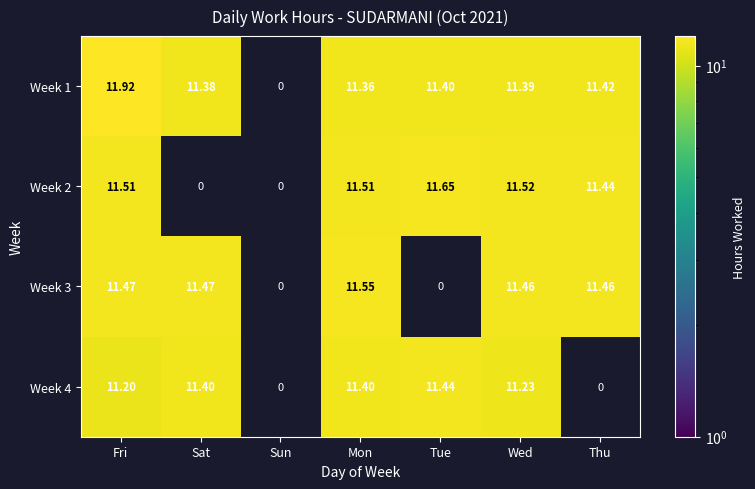

Where does the Week 3 series first go above 11?

Fri